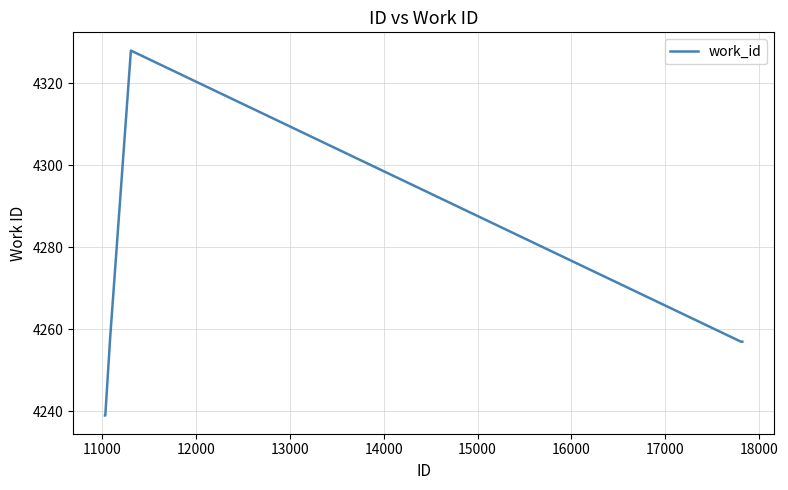

What is the maximum value shown in the chart?

4328